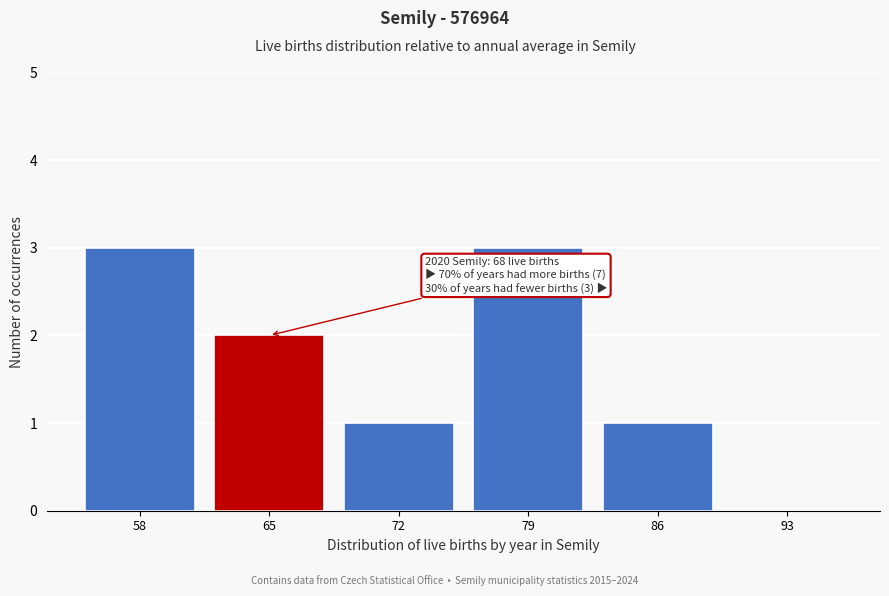

Reading left to right, transcribe all the data shown in this chart.

58=3	65=2	72=1	79=3	86=1	93=0